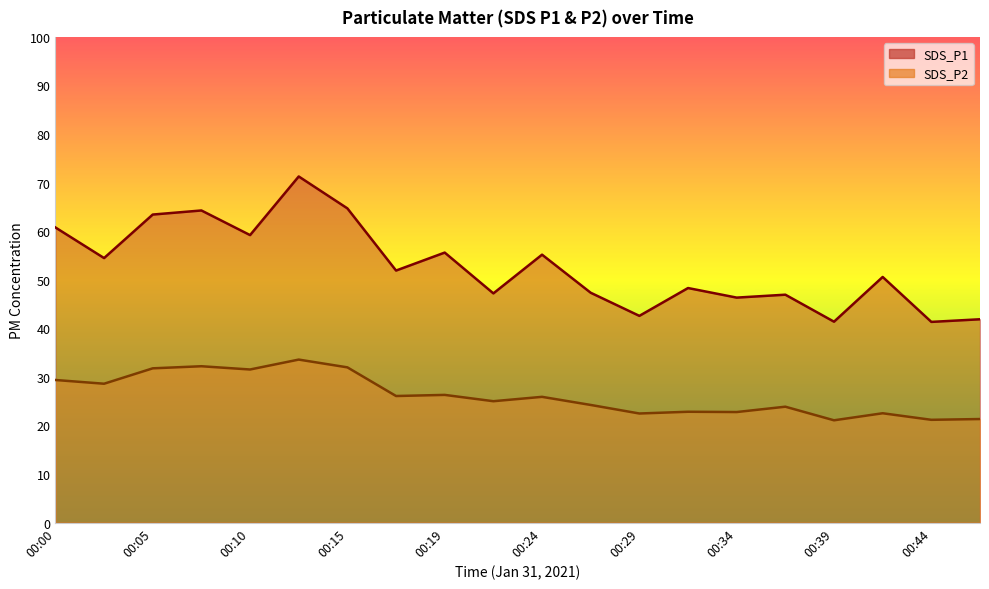

What is the highest value of the SDS_P1 series?

71.3